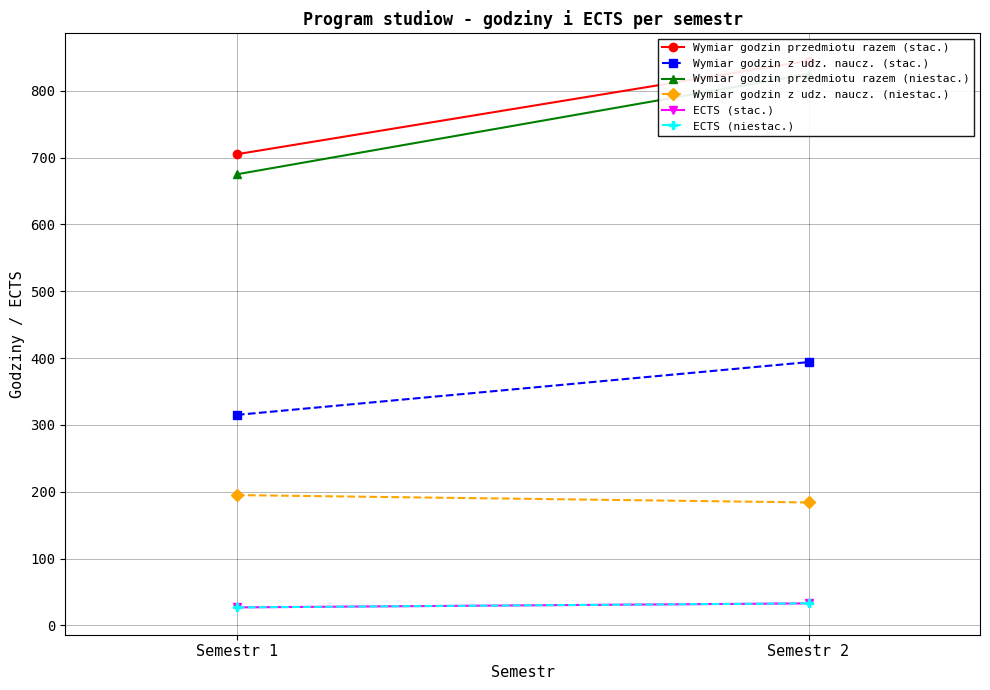

How many lines are shown in the chart?

6